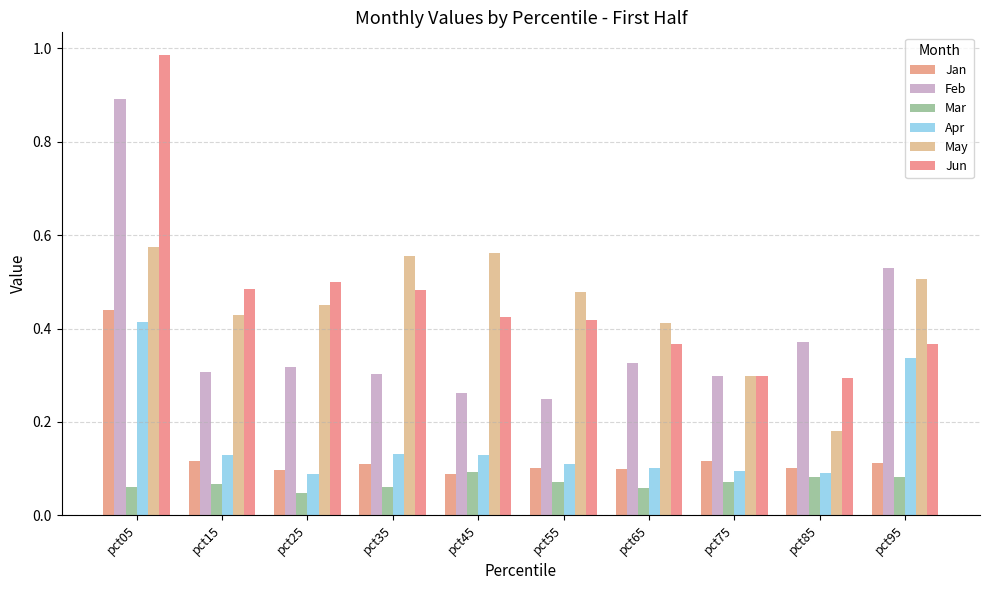

What are all the series names shown in the legend?

Jan, Feb, Mar, Apr, May, Jun